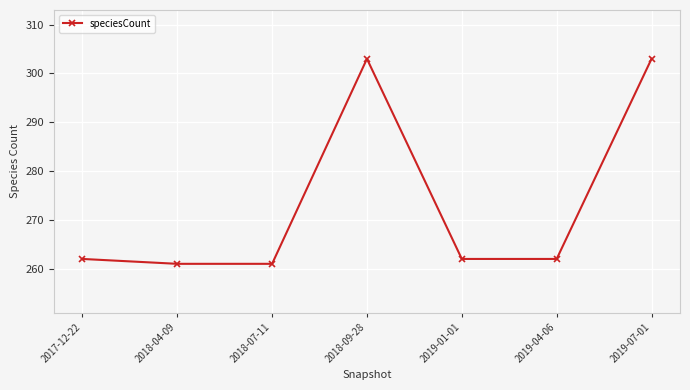

What is the difference between the values at 2019-07-01 and 2019-01-01?

41